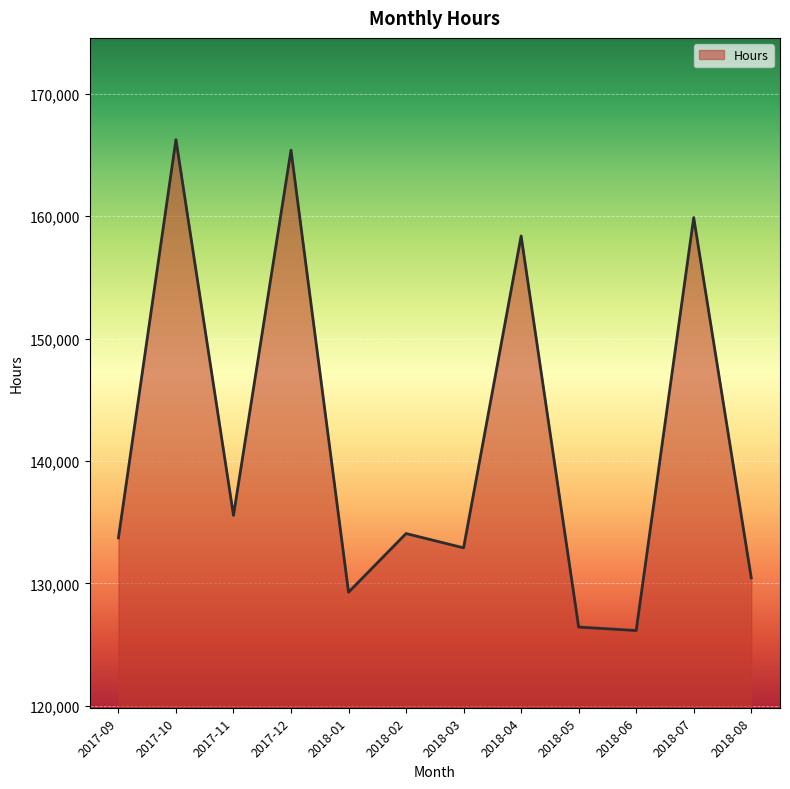

What is the ratio of the value at 2018-01 to the value at 2017-09?

1.0